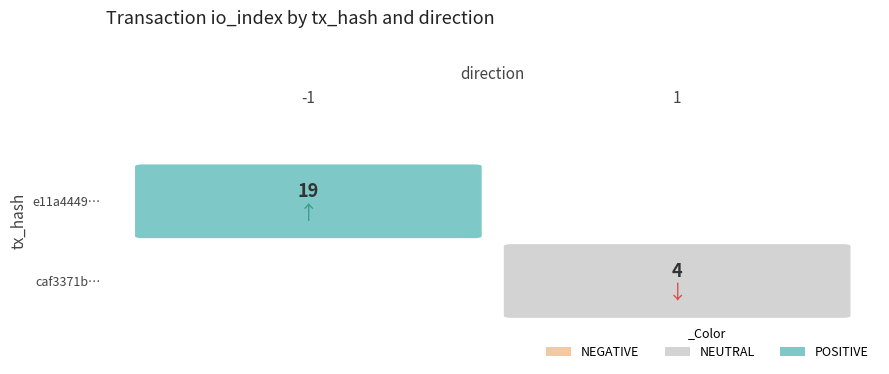

Approximately how many times larger is the value at 1 compared to values?

0.2